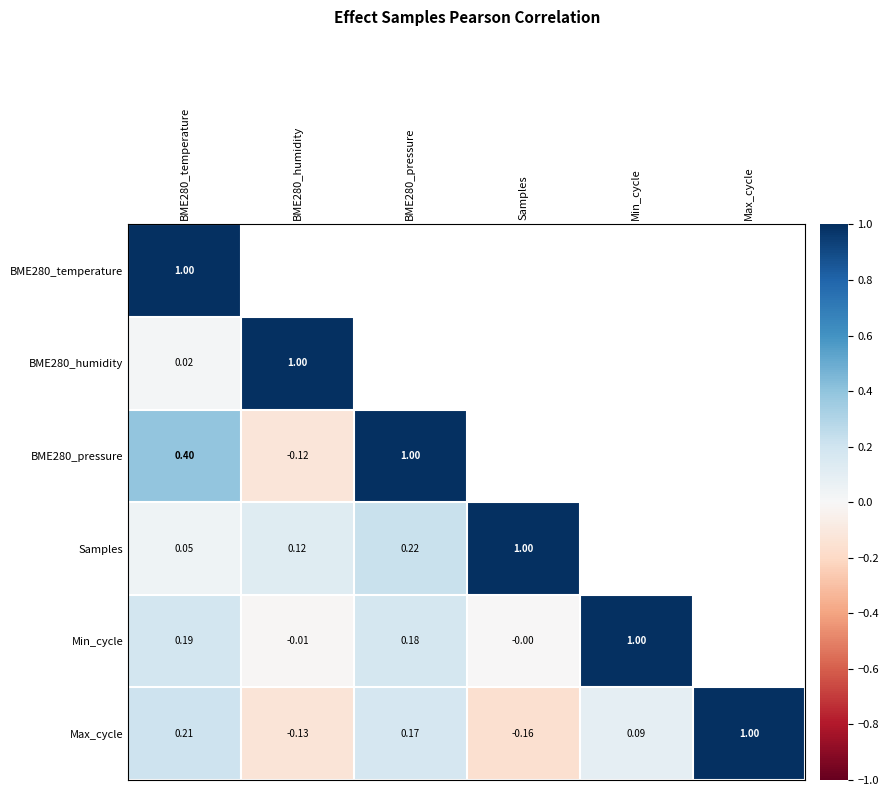

List the labels in order of BME280_pressure value, smallest first.

BME280_humidity, BME280_temperature, BME280_pressure, Samples, Min_cycle, Max_cycle